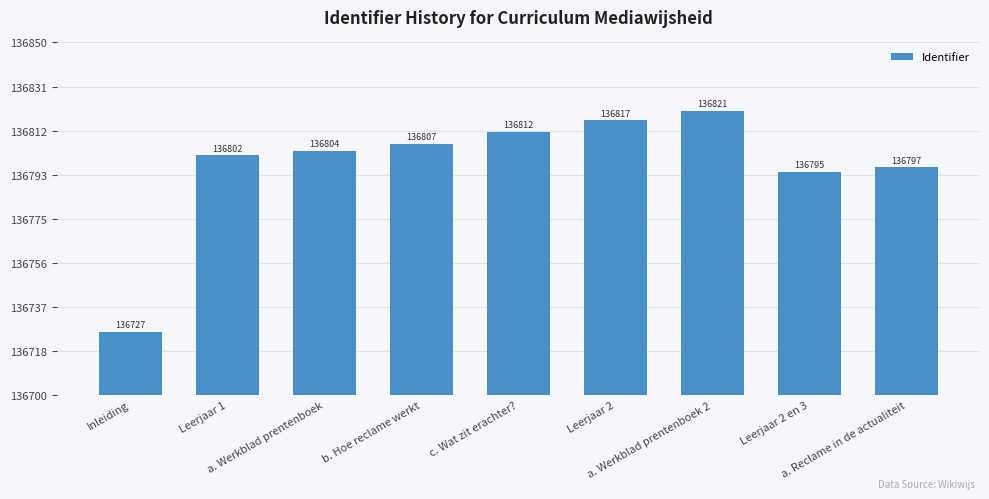

What is the approximate value at Inleiding, to the nearest 5?

136725